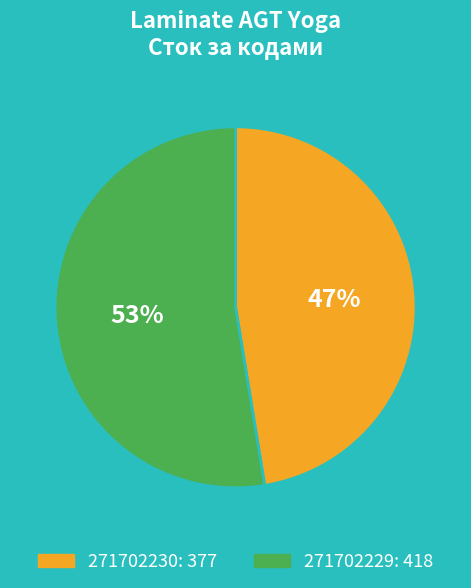

To the nearest percent, what is the average slice percentage?

50%